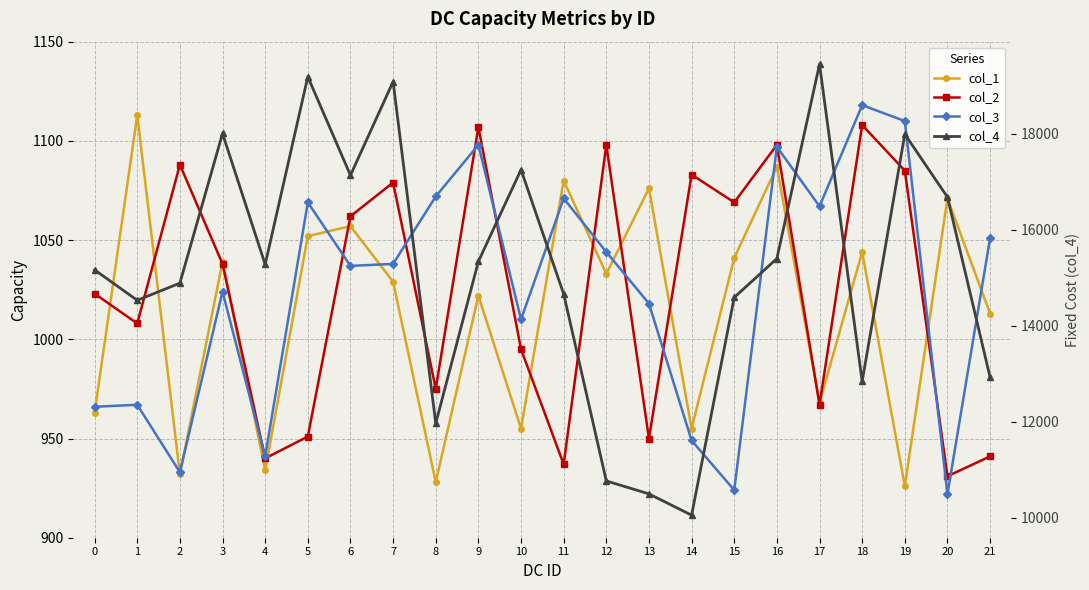

What is the greatest value displayed?

19449